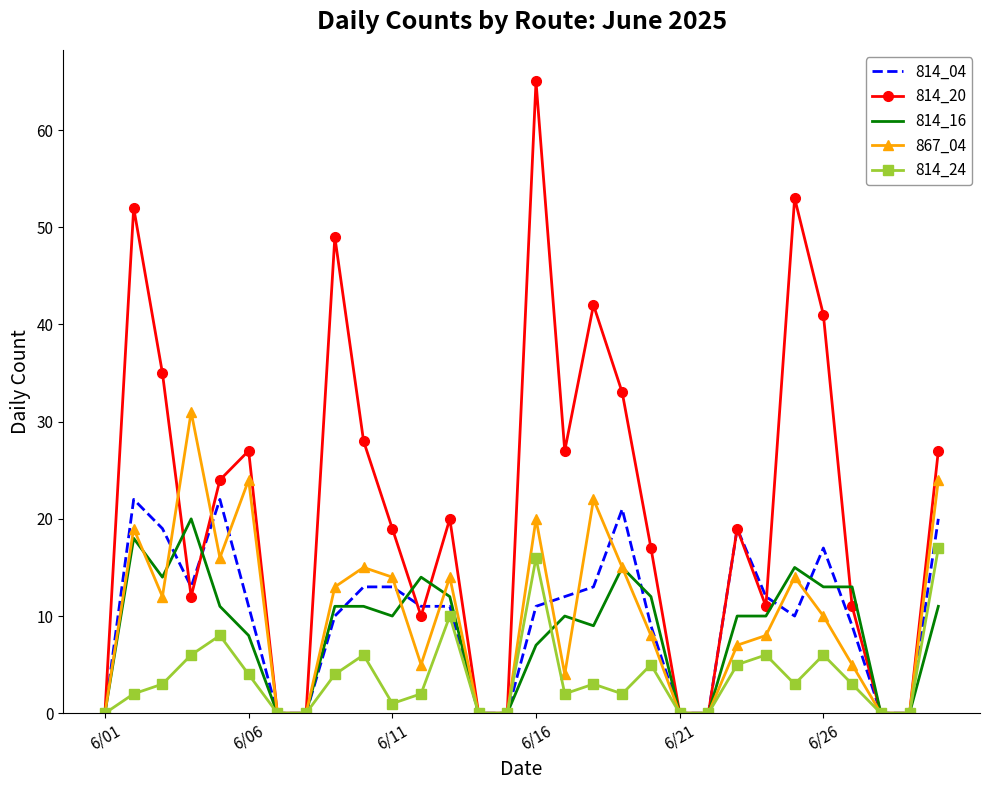

True or false: 814_20 and 814_16 intersect in this chart.

True